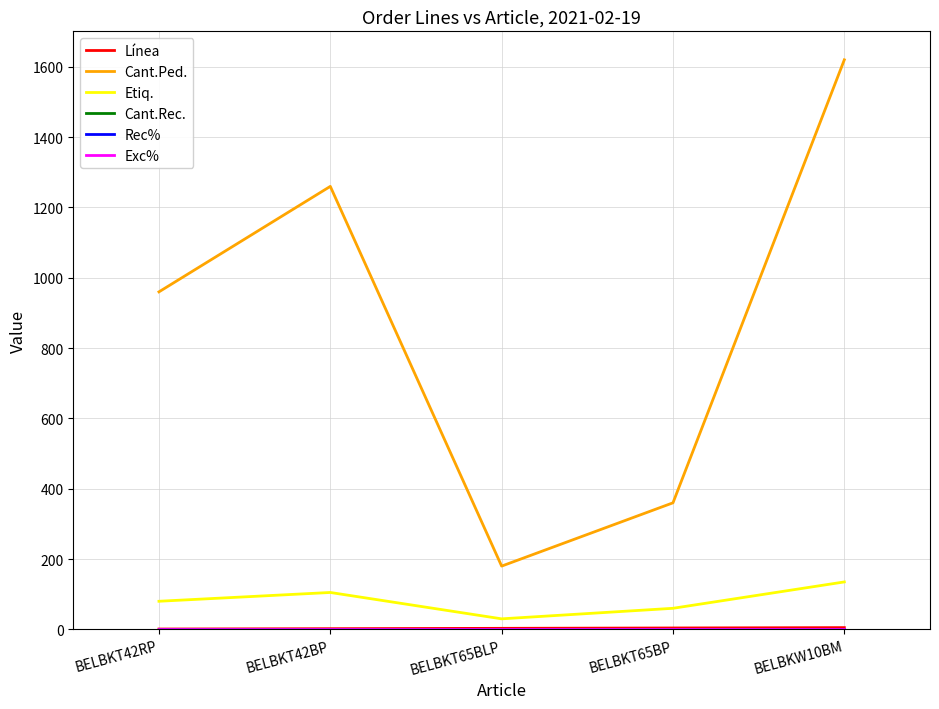

How many lines are shown in the chart?

6